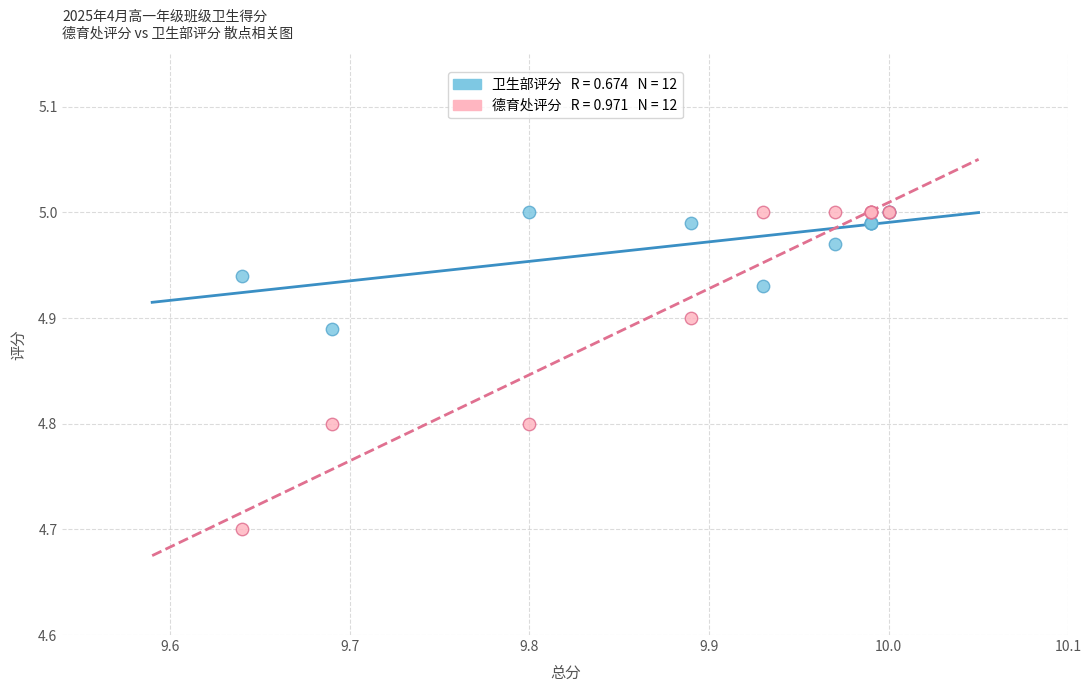

Across all series, what Y value is closest to 4?

4.7